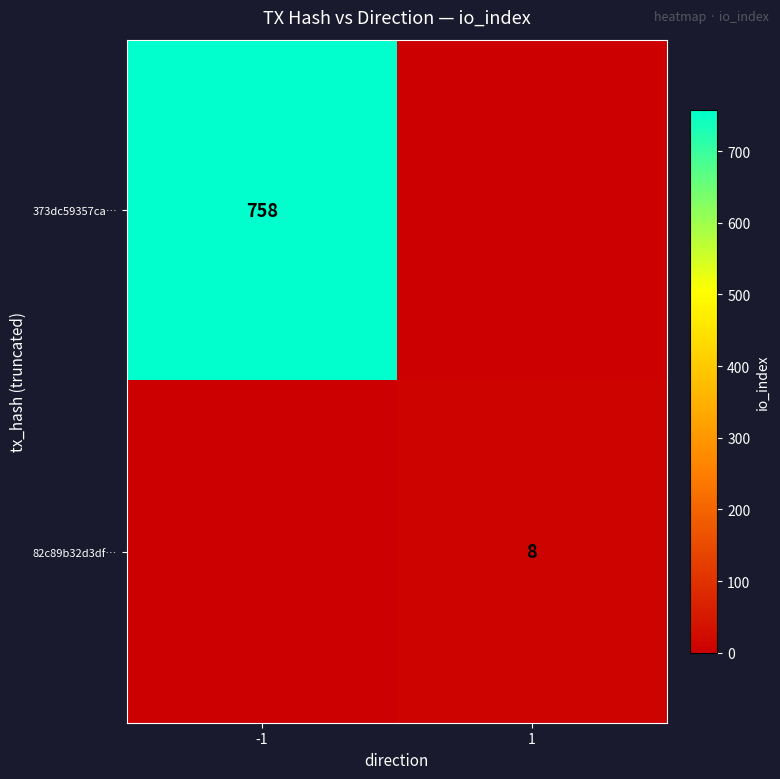

The 373dc59357ca… series shows 758 at -1. True or false?

True